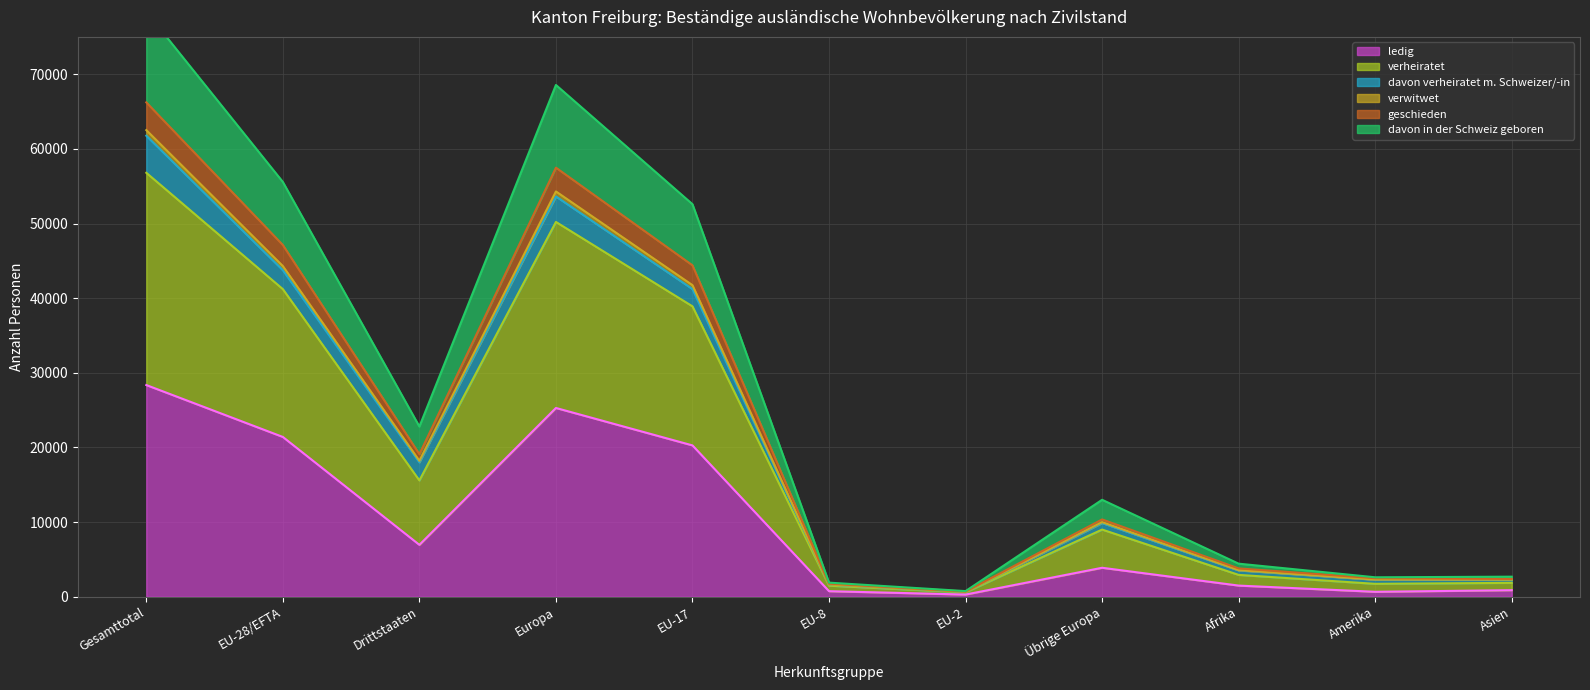

The value of verwitwet at EU-17 is 26103. True or false?

False